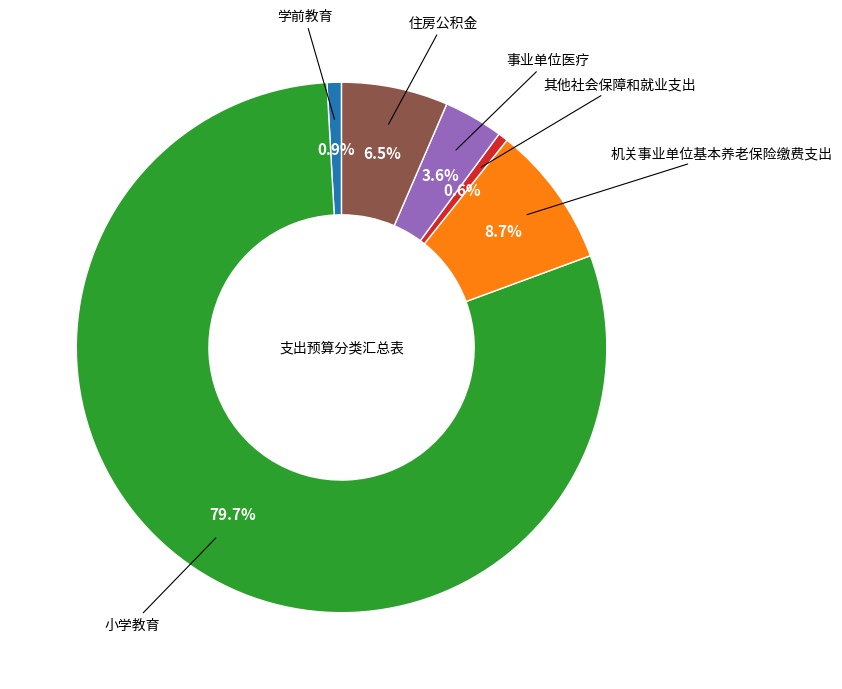

To the nearest percent, what is the combined percentage of 事业单位医疗 and 机关事业单位基本养老保险缴费支出?

12%